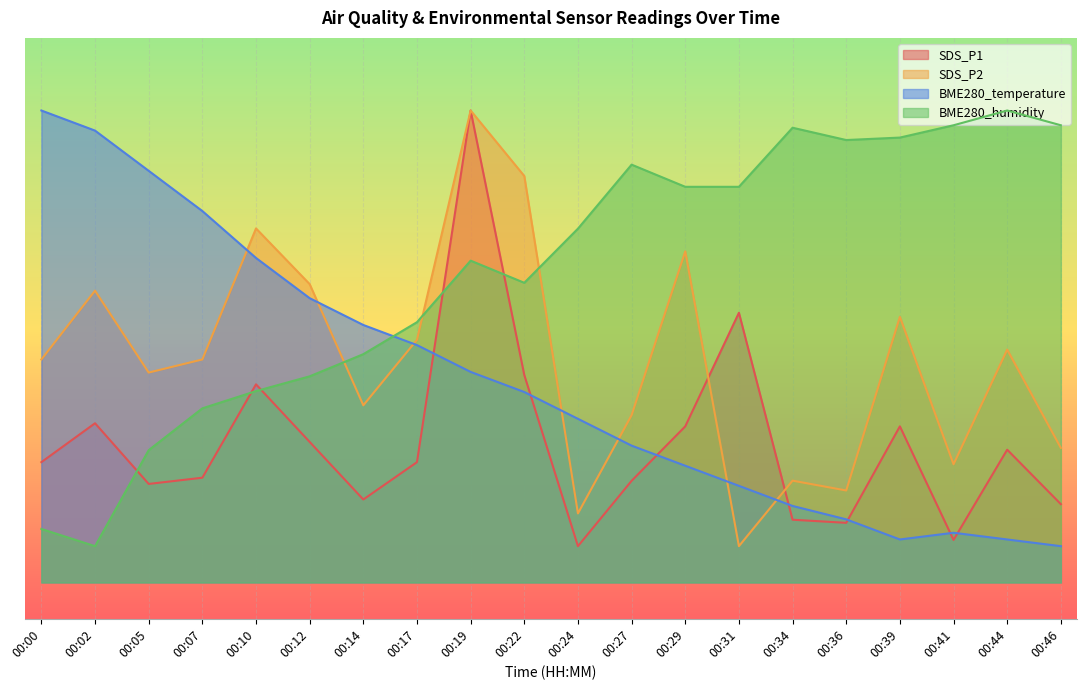

What is the sum of all SDS_P2 values?

612.5